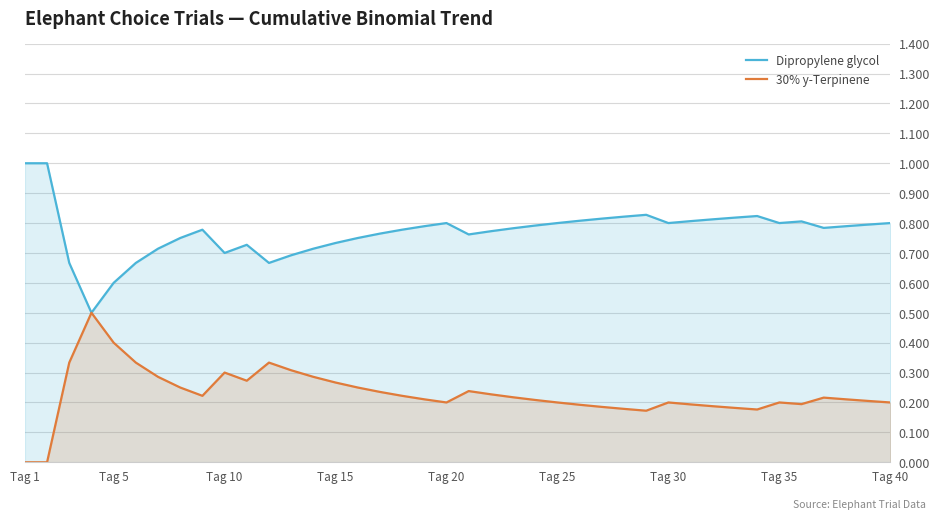

What is the lowest value of the Dipropylene glycol series?

0.5